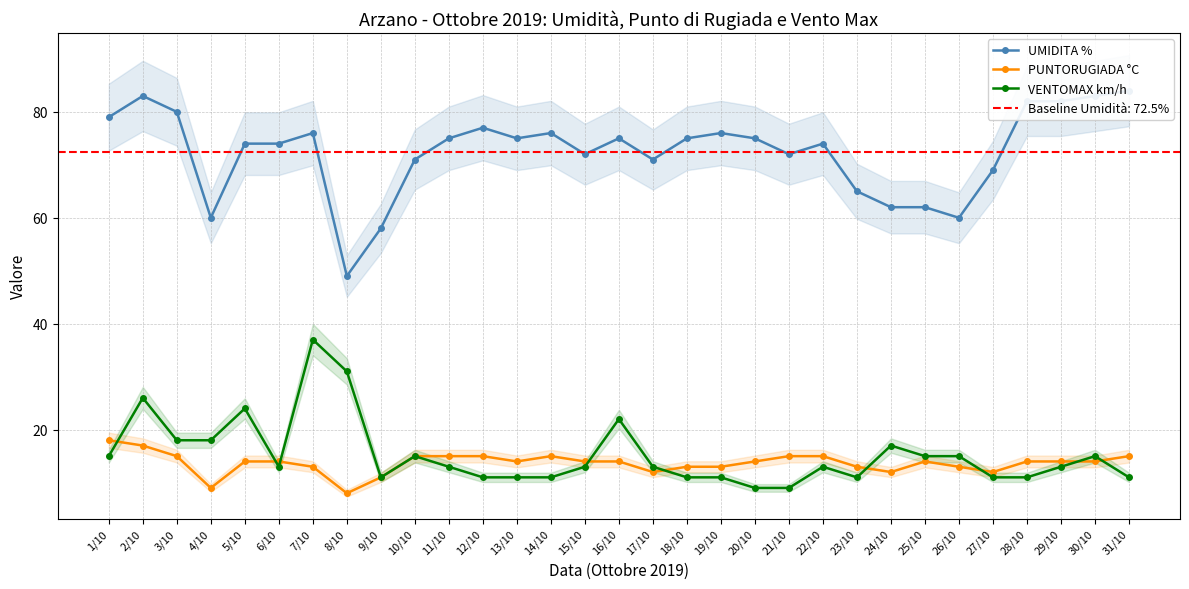

How many intersections are there between VENTOMAX km/h and PUNTORUGIADA °C?

9